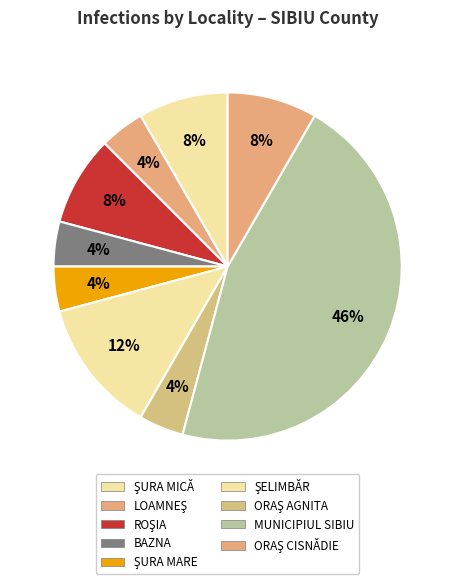

Is it true that ŞURA MICĂ is 1% of the pie?

False